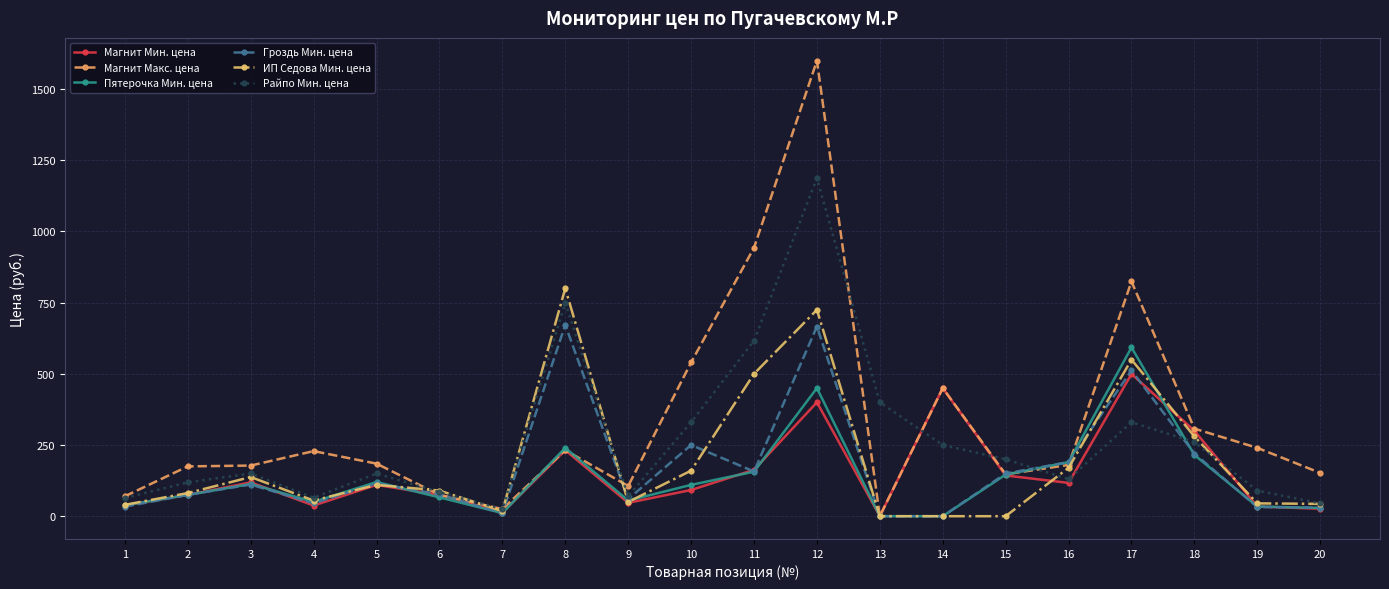

What is the greatest value displayed?

1600.0